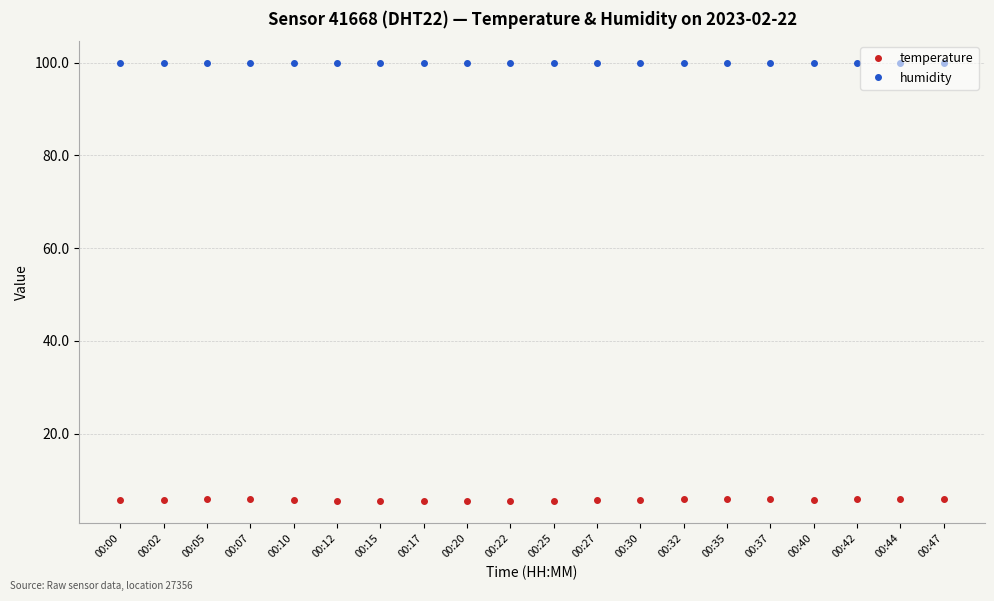

What is the difference between the maximum and minimum values in the temperature series?

0.6